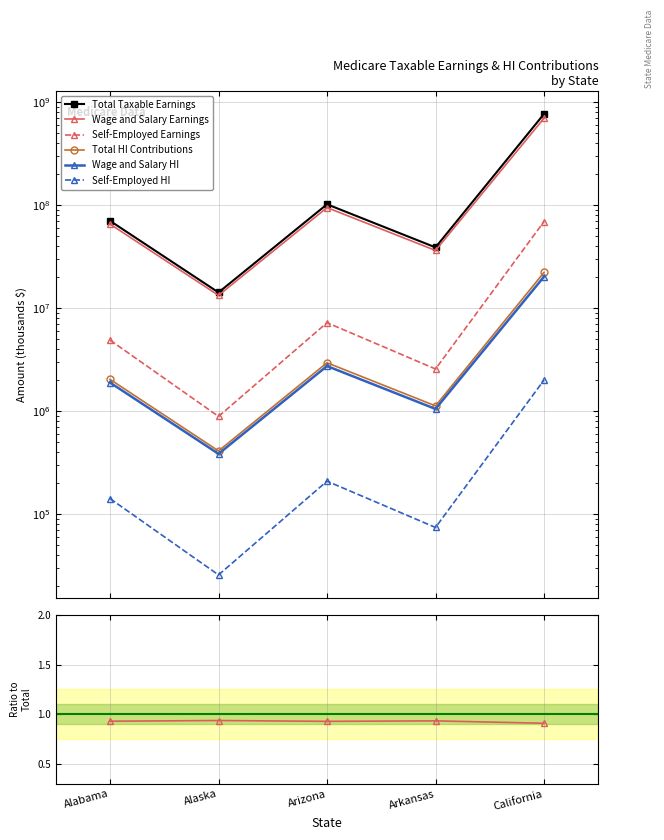

What value does the Self-Employed Earnings series have at Alabama, to the nearest 100?

4885900